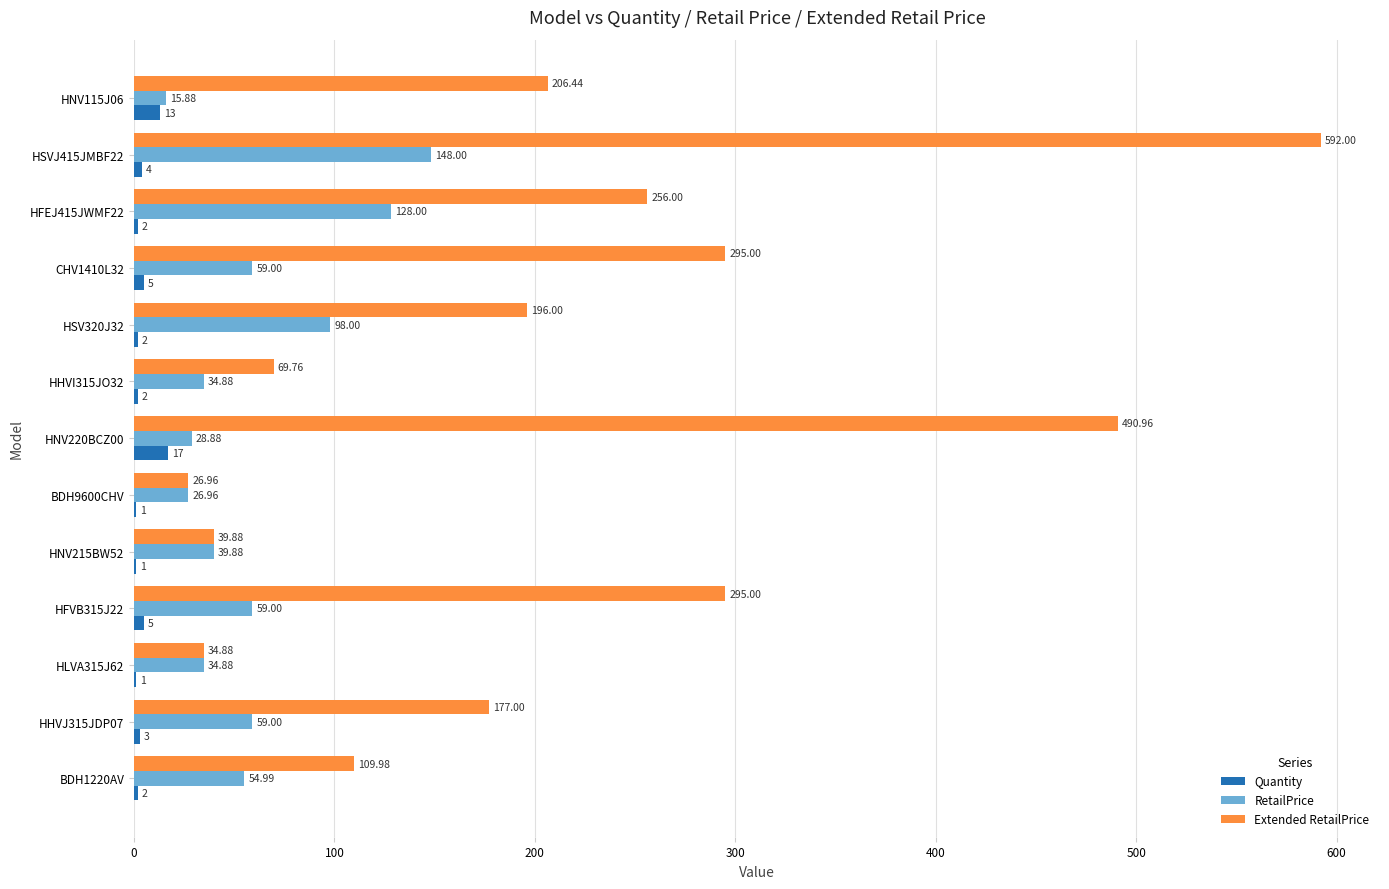

Which series has the largest total across all categories?

Extended RetailPrice